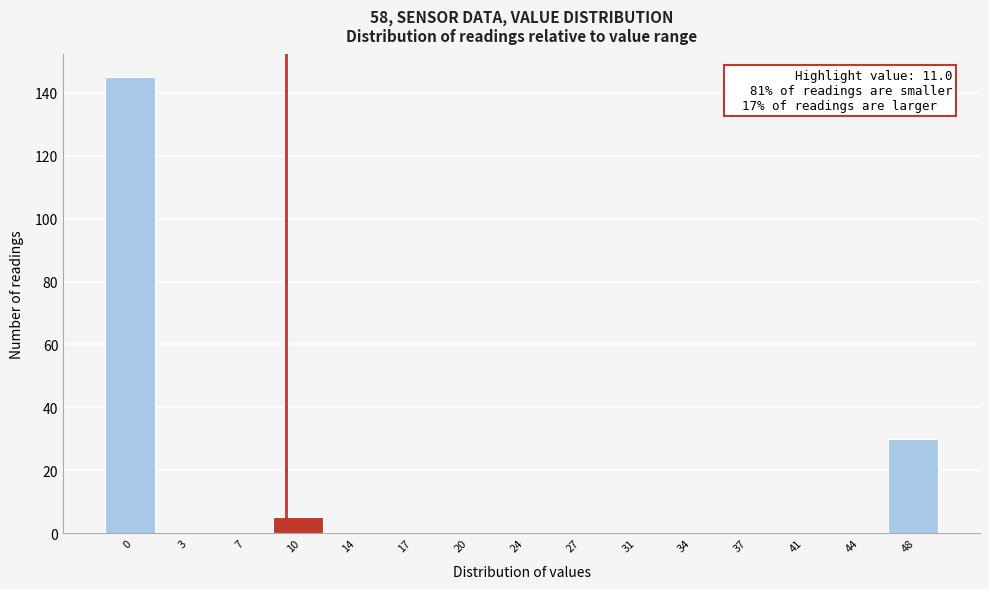

Reading left to right, extract all data points from this chart.

0=145	3=0	7=0	10=5	14=0	17=0	20=0	24=0	27=0	31=0	34=0	37=0	41=0	44=0	48=30